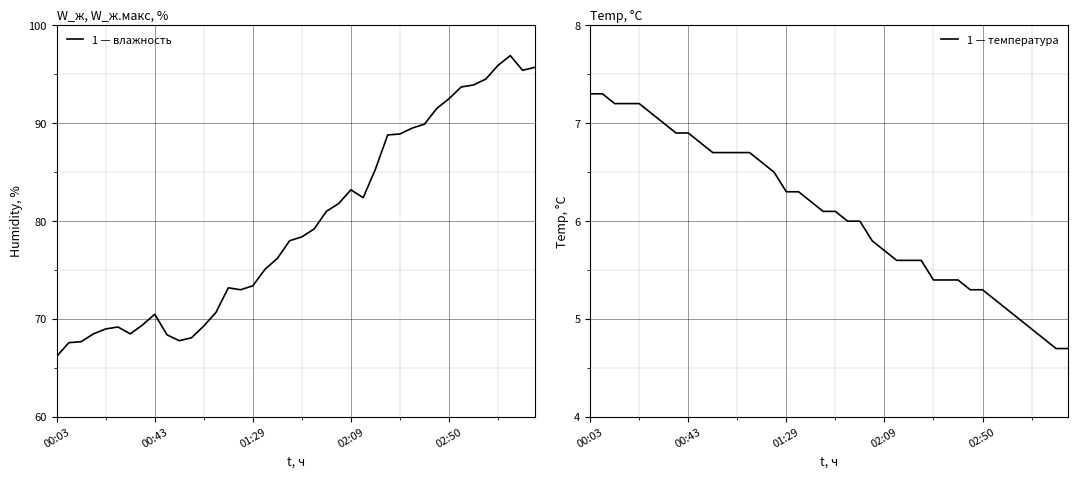

Which category has the lowest value in the Humidity series?

00:03